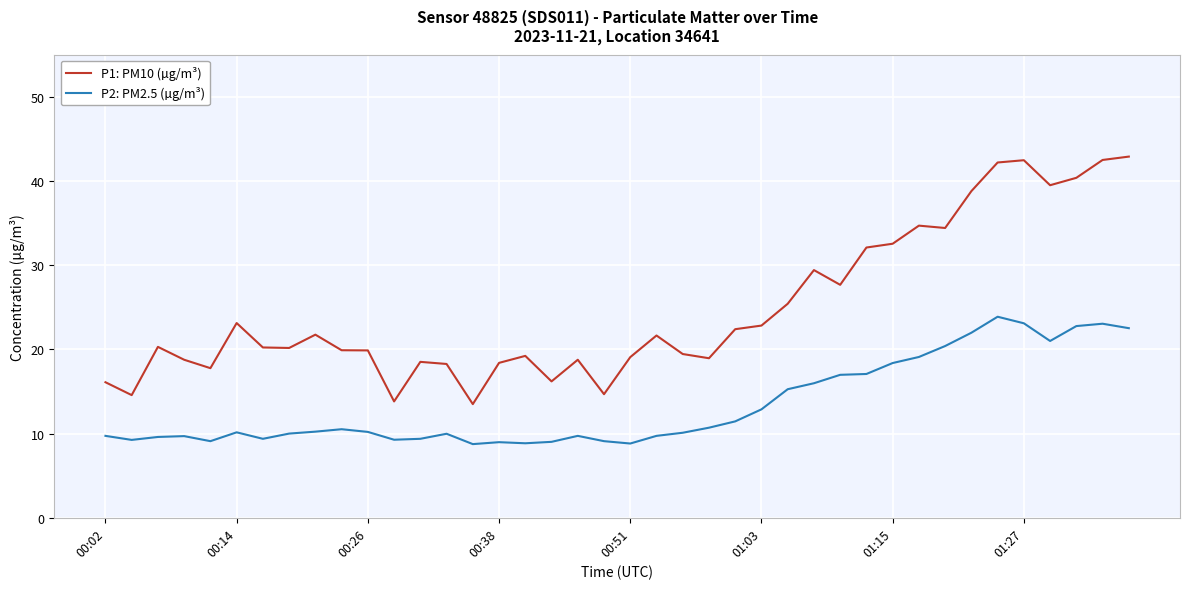

Rank the series by their maximum value, from highest to lowest.

P1: PM10 (µg/m³), P2: PM2.5 (µg/m³)